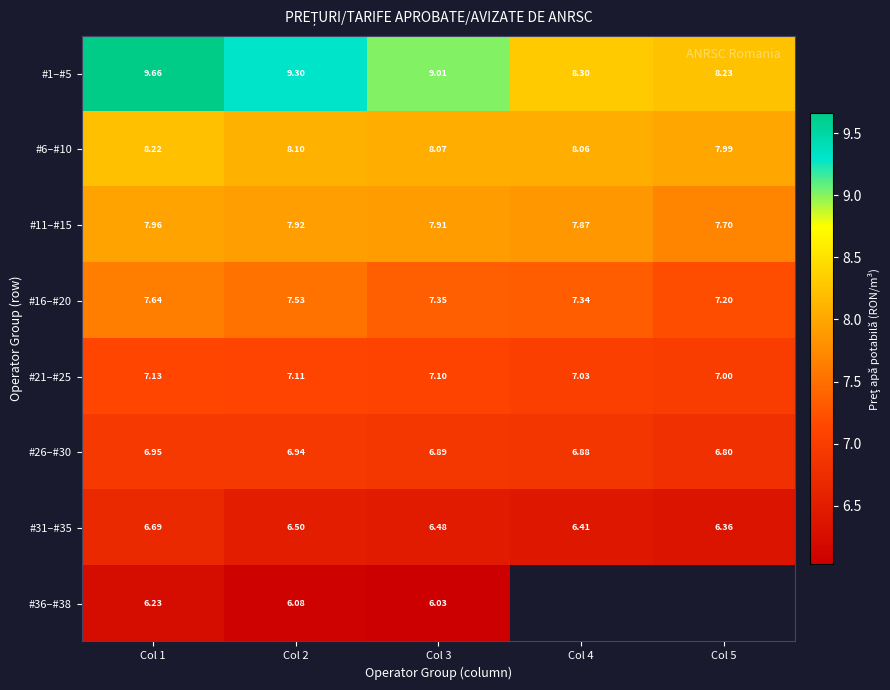

What is the difference between the maximum and second lowest values in the #16–#20 series?

0.3